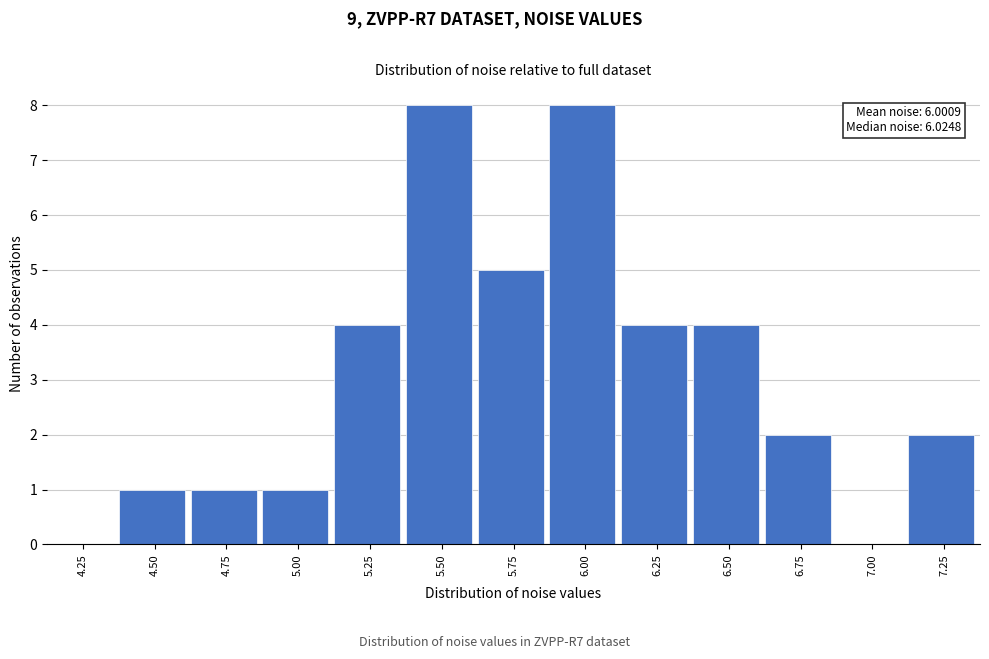

Reading left to right, list all the values displayed in this chart.

4.25=0	4.50=1	4.75=1	5.00=1	5.25=4	5.50=8	5.75=5	6.00=8	6.25=4	6.50=4	6.75=2	7.00=0	7.25=2